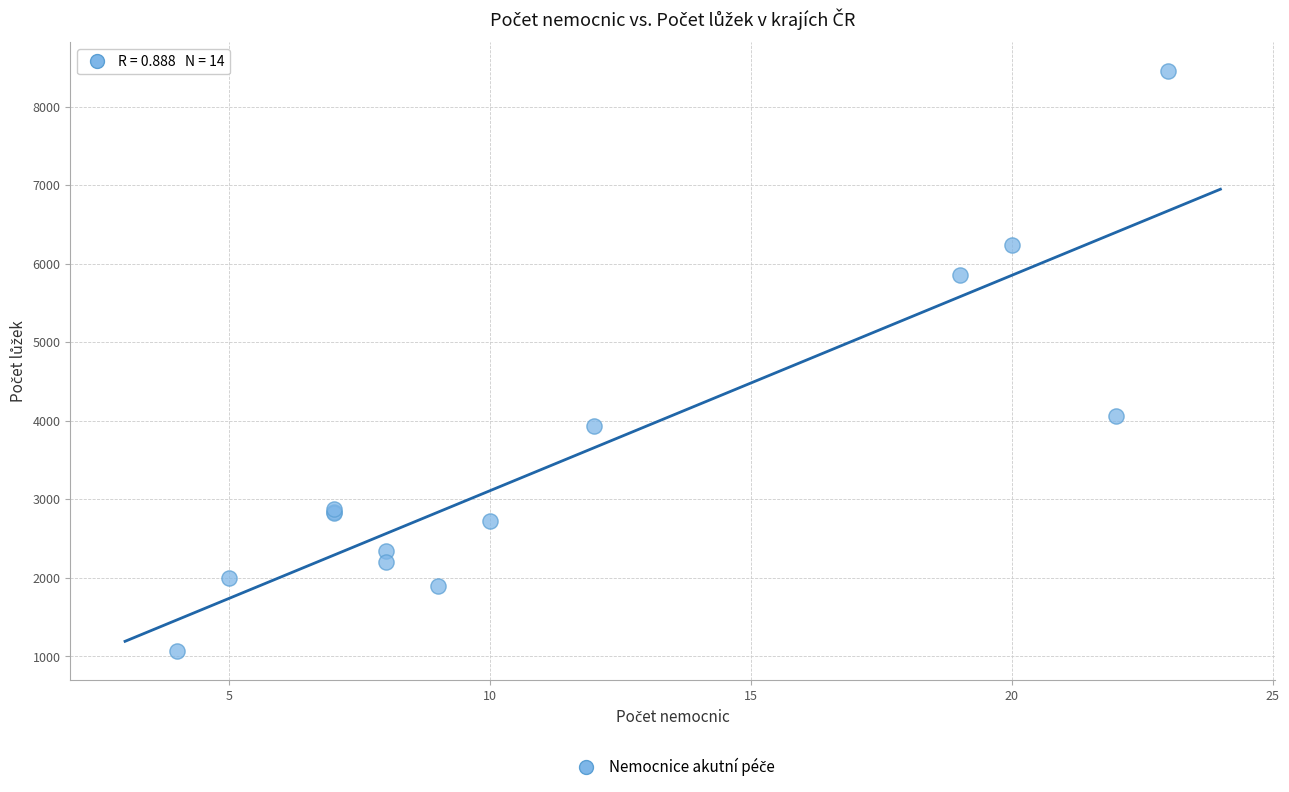

What Y value in the scatter plot is closest to 4757?

4064